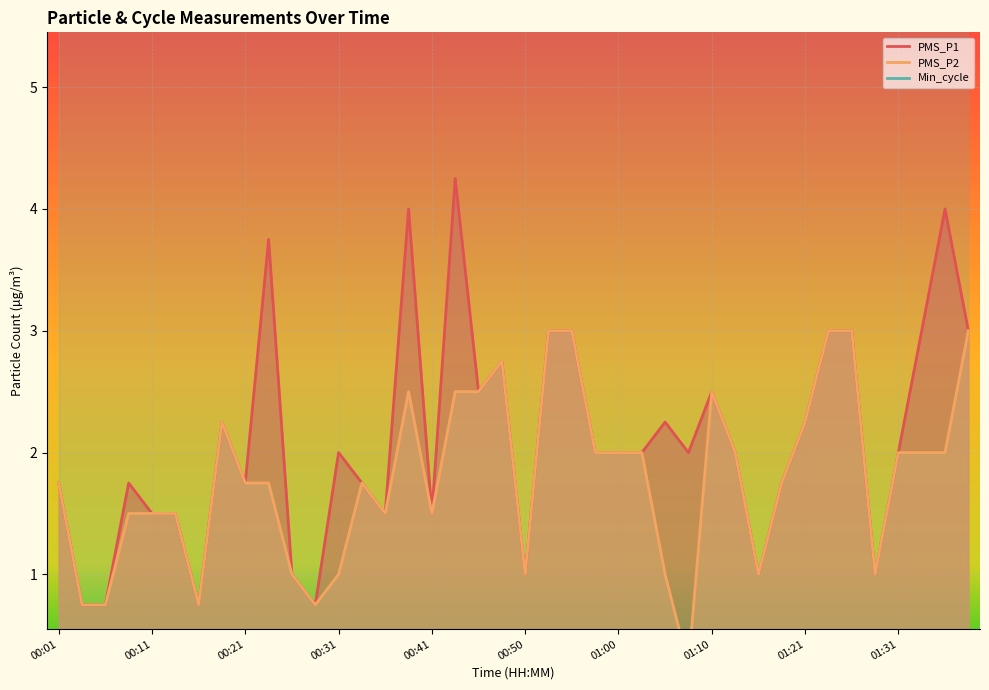

The value of PMS_P2 at 00:45 is 2.5. True or false?

True